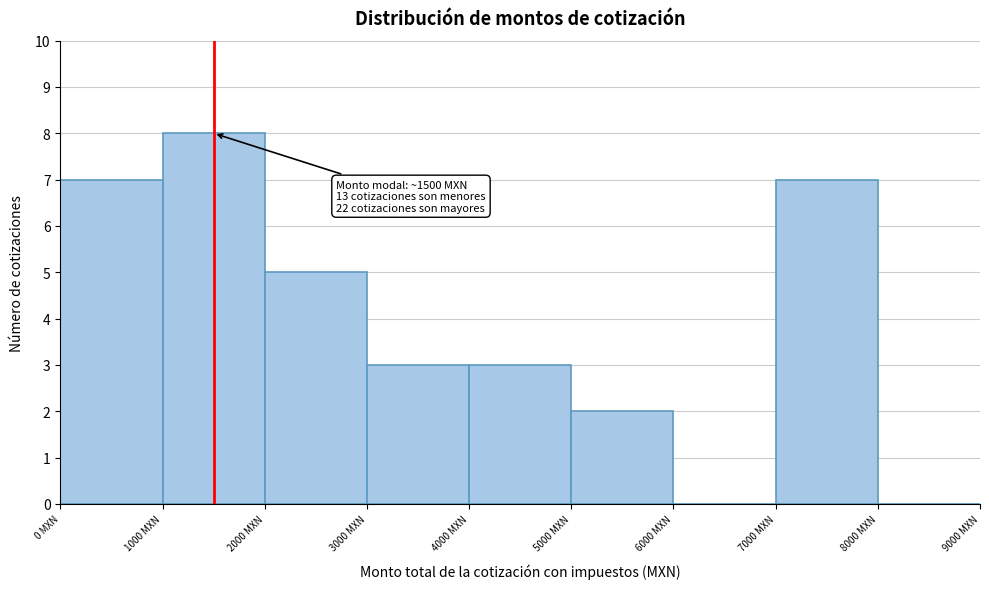

Over which range of the x-axis is the bar tallest?

1000 to 2000